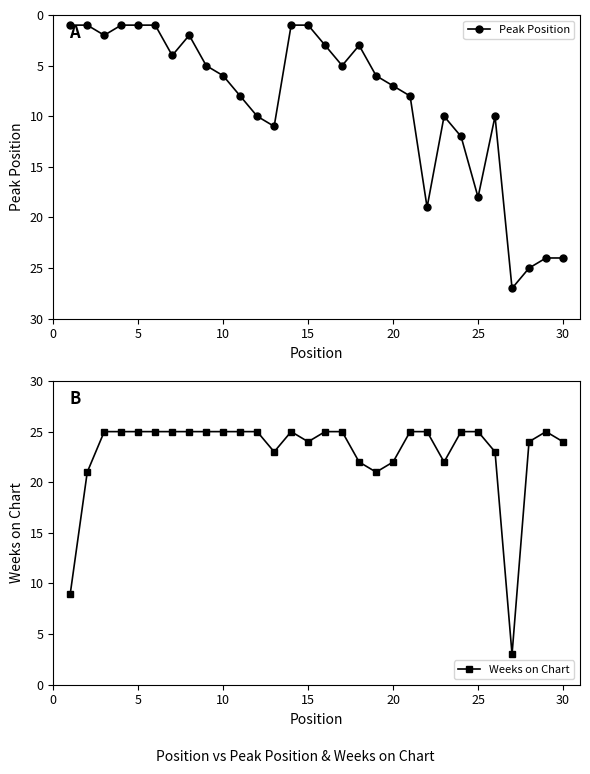

Is it true that Peak Position equals 24 at 30?

True